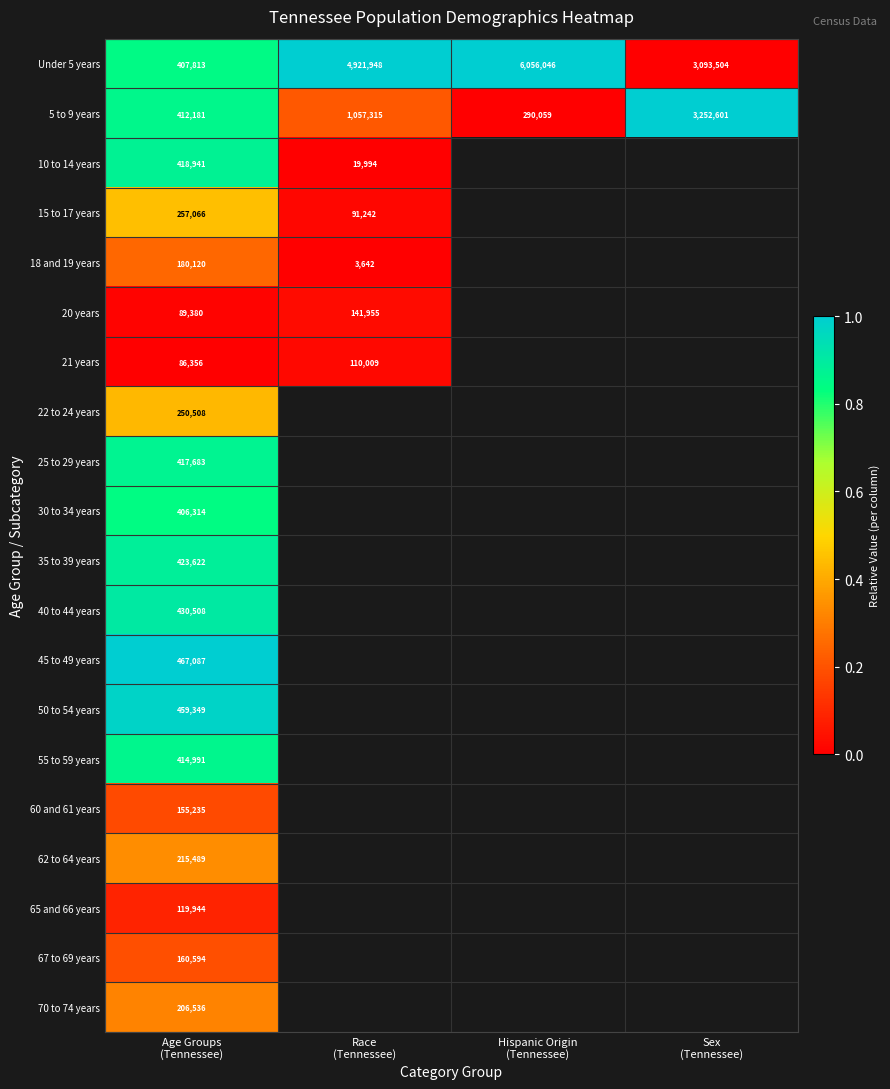

What is the difference between the highest and lowest values at Hispanic Origin
(Tennessee)?

1.0